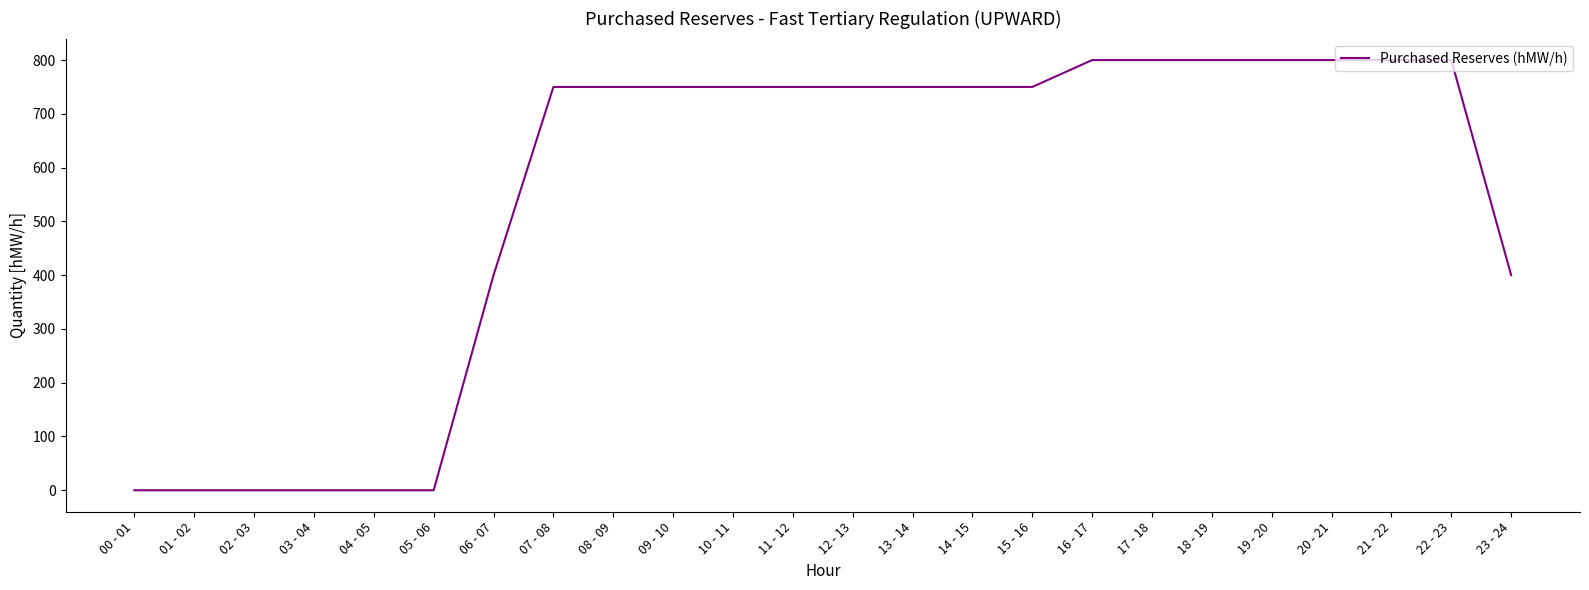

Reading left to right, transcribe all the data shown in this chart.

0	0	0	0	0	0	400	750	750	750	750	750	750	750	750	750	800	800	800	800	800	800	800	400